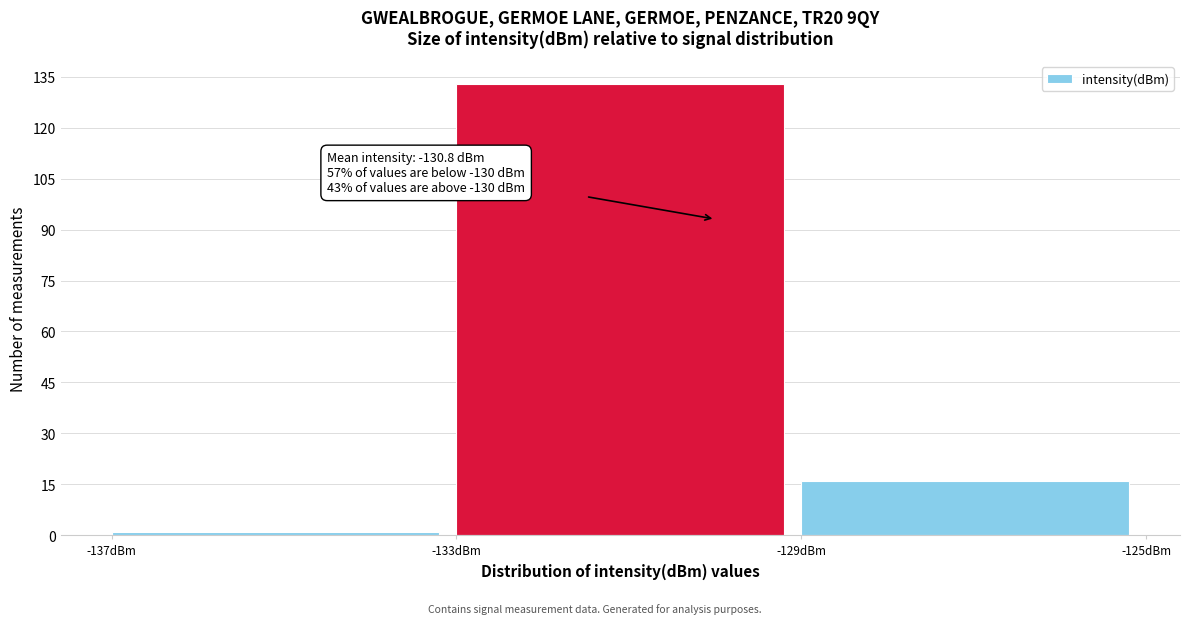

Over which range of the x-axis is the bar tallest?

-133 to -129